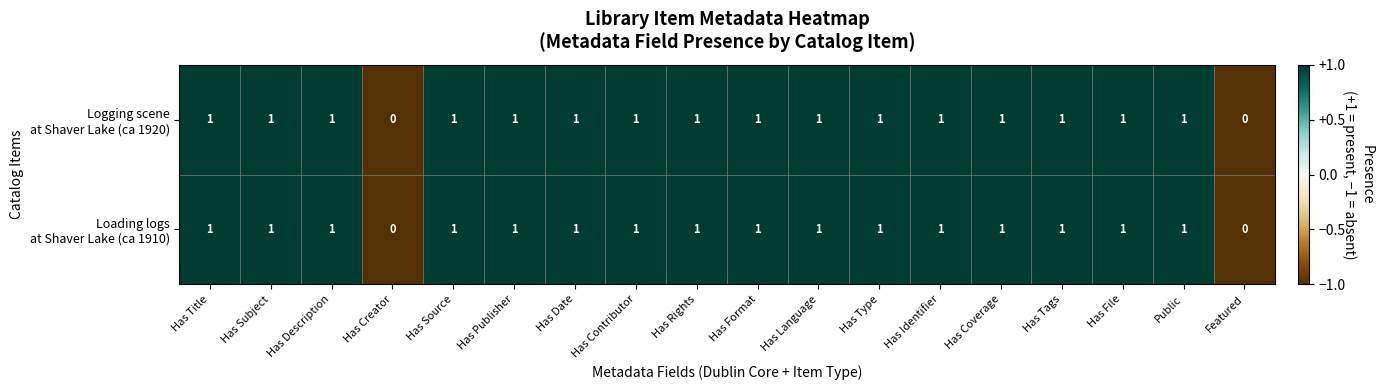

At how many categories does at least one series exceed 0?

16